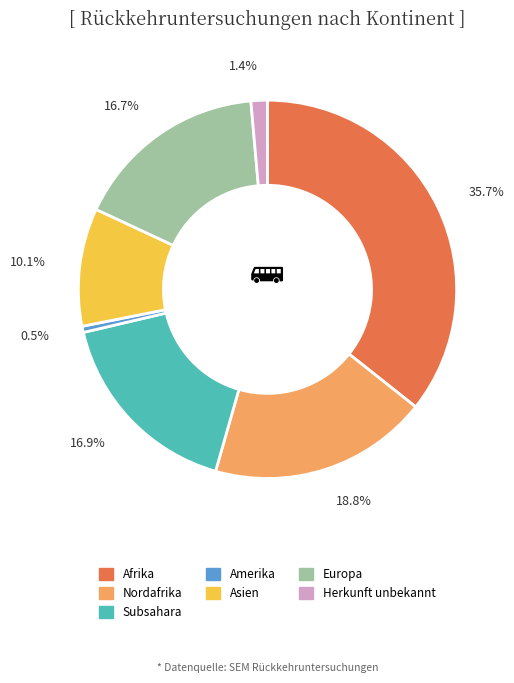

Does Herkunft unbekannt account for over 50% of the chart?

No